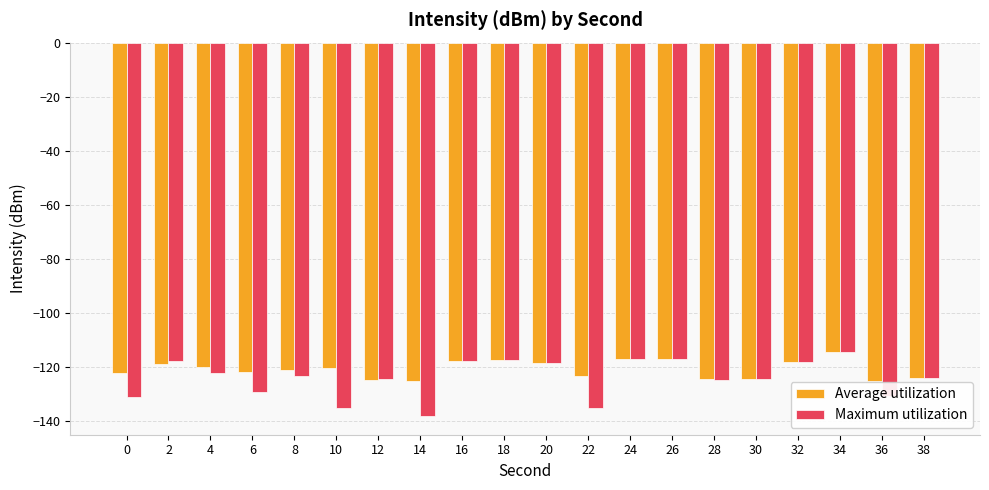

Which series has the widest spread of values?

Maximum utilization